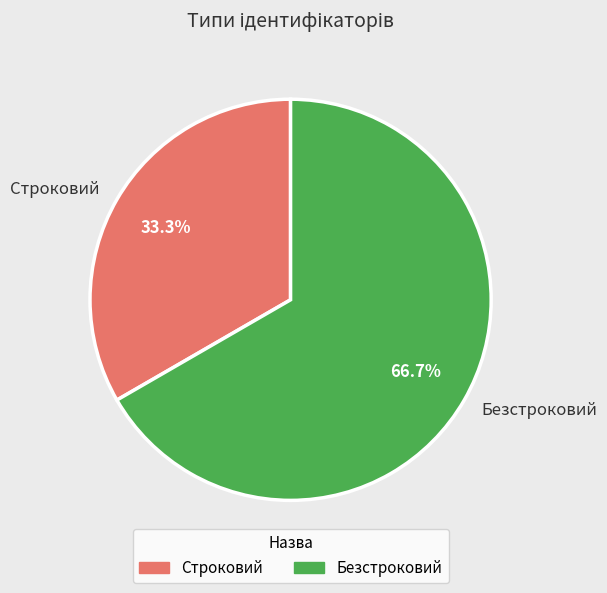

To the nearest percent, what percentage of the pie is Строковий?

33%